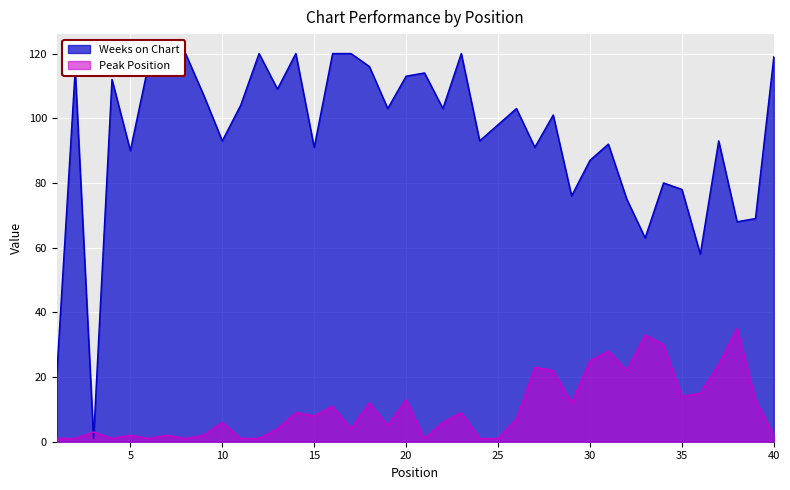

True or false: Weeks on Chart has more than 1 points higher than both neighbors.

True